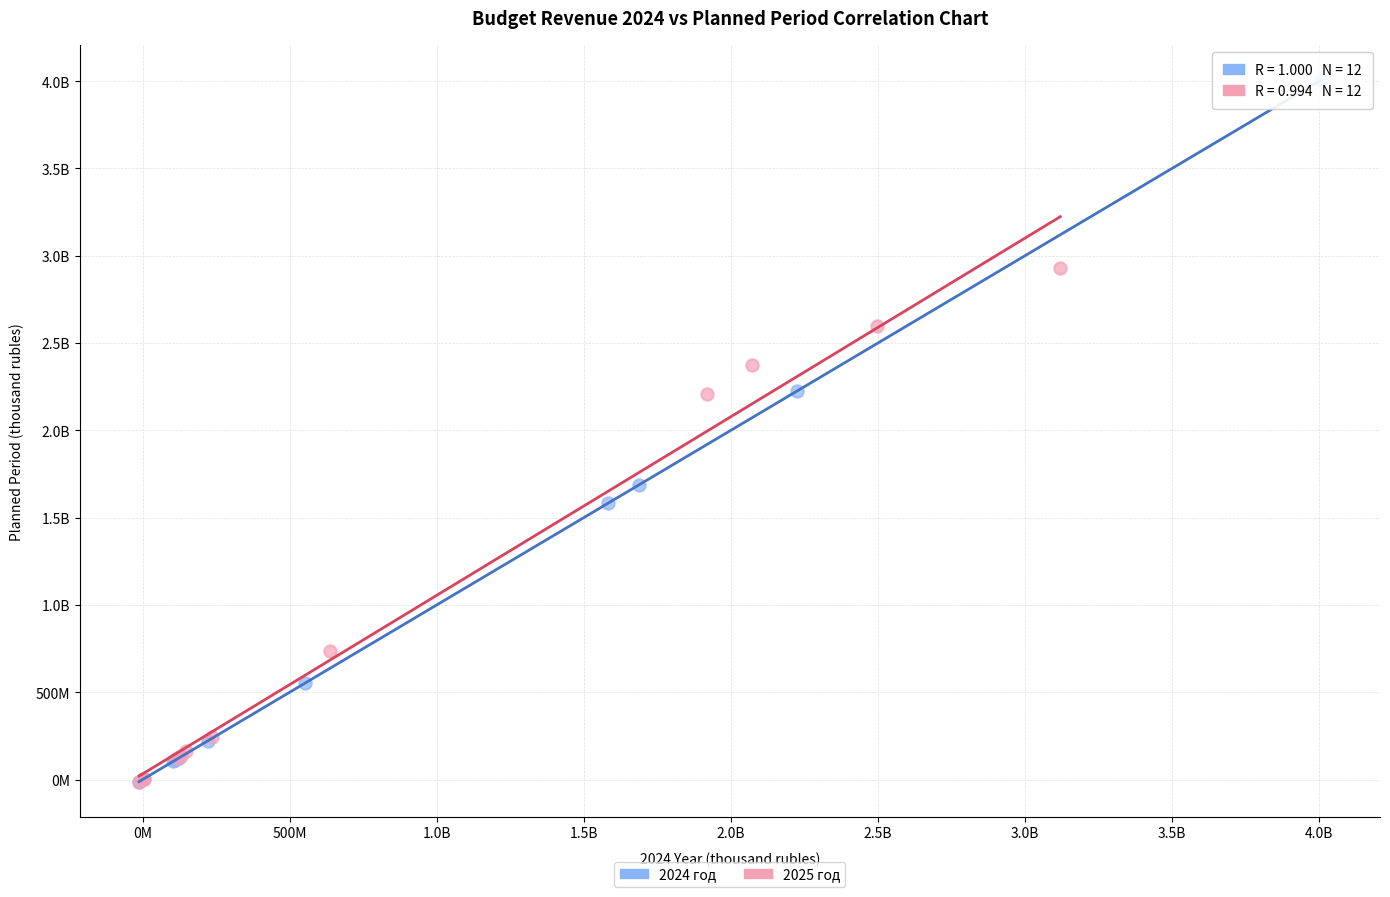

What are all the series names shown in the legend?

2024 год, 2025 год